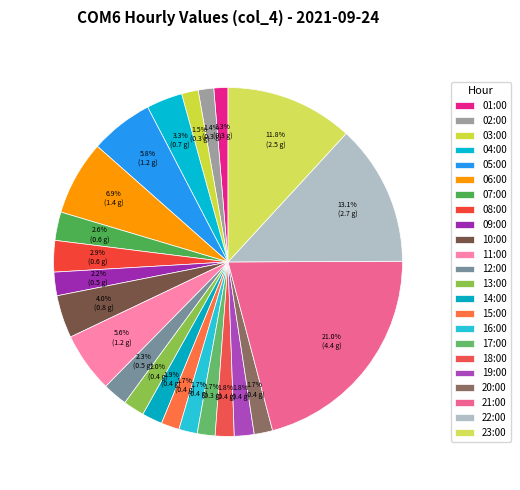

Rank the categories by value from highest to lowest.

21:00, 22:00, 23:00, 06:00, 05:00, 11:00, 10:00, 04:00, 08:00, 07:00, 12:00, 09:00, 13:00, 14:00, 19:00, 18:00, 20:00, 16:00, 15:00, 17:00, 03:00, 02:00, 01:00